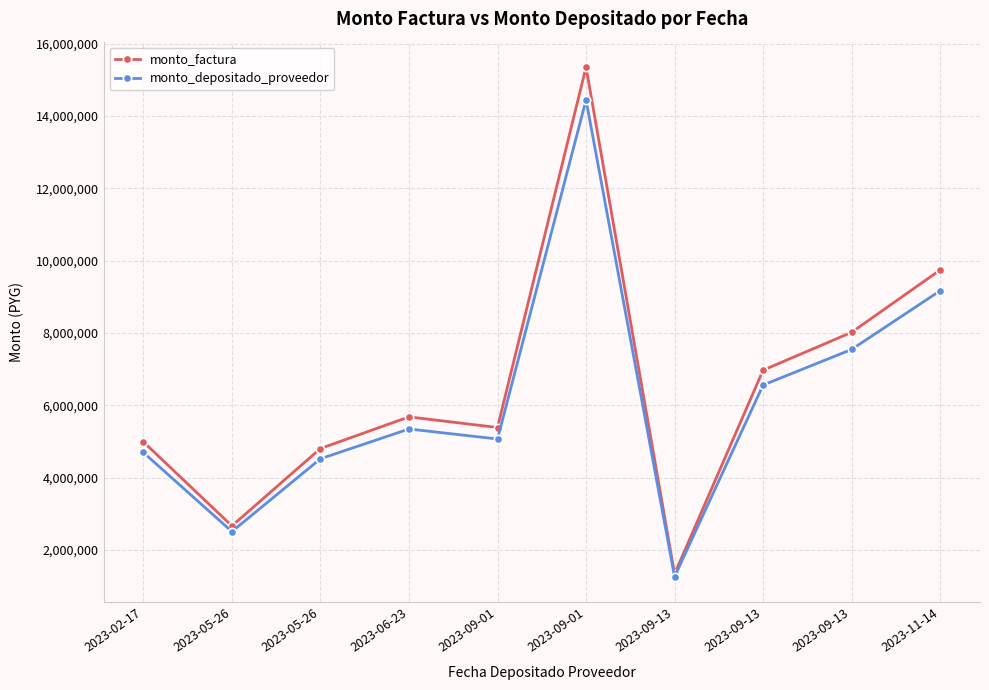

How many categories are shown in the chart?

10